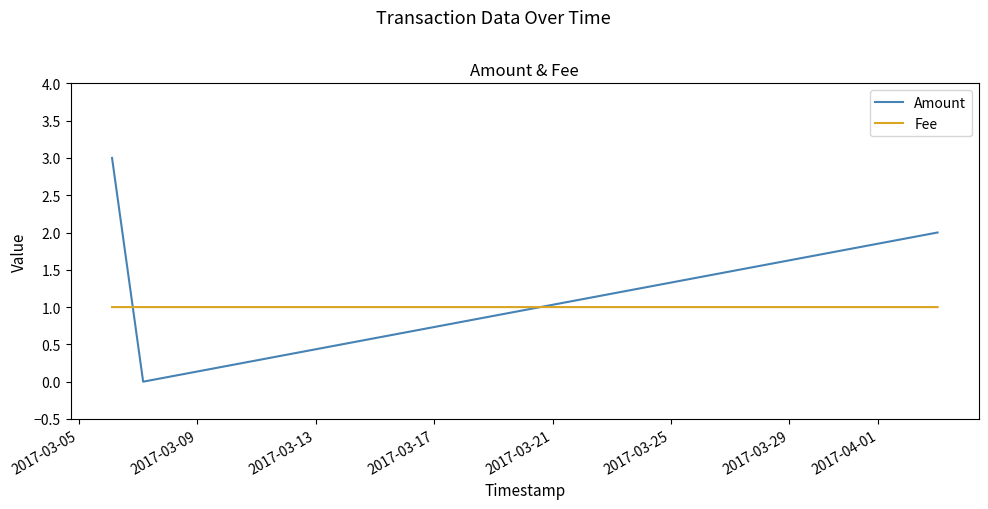

List the series in order of their overall mean, highest first.

Amount, Fee